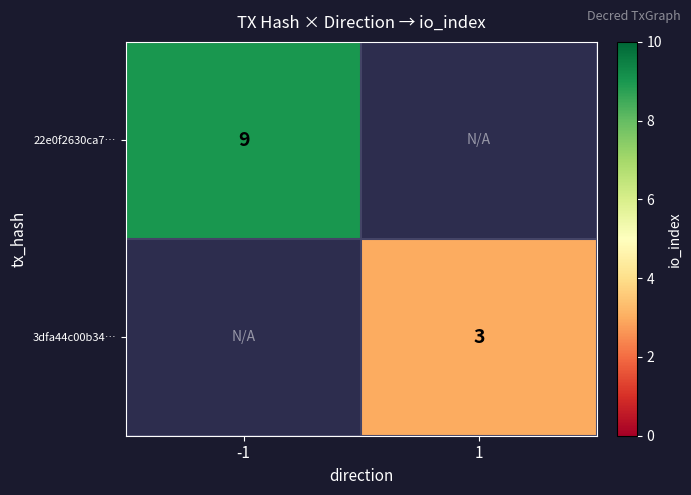

The 3dfa44c00b34… series shows 3 at 1. True or false?

True